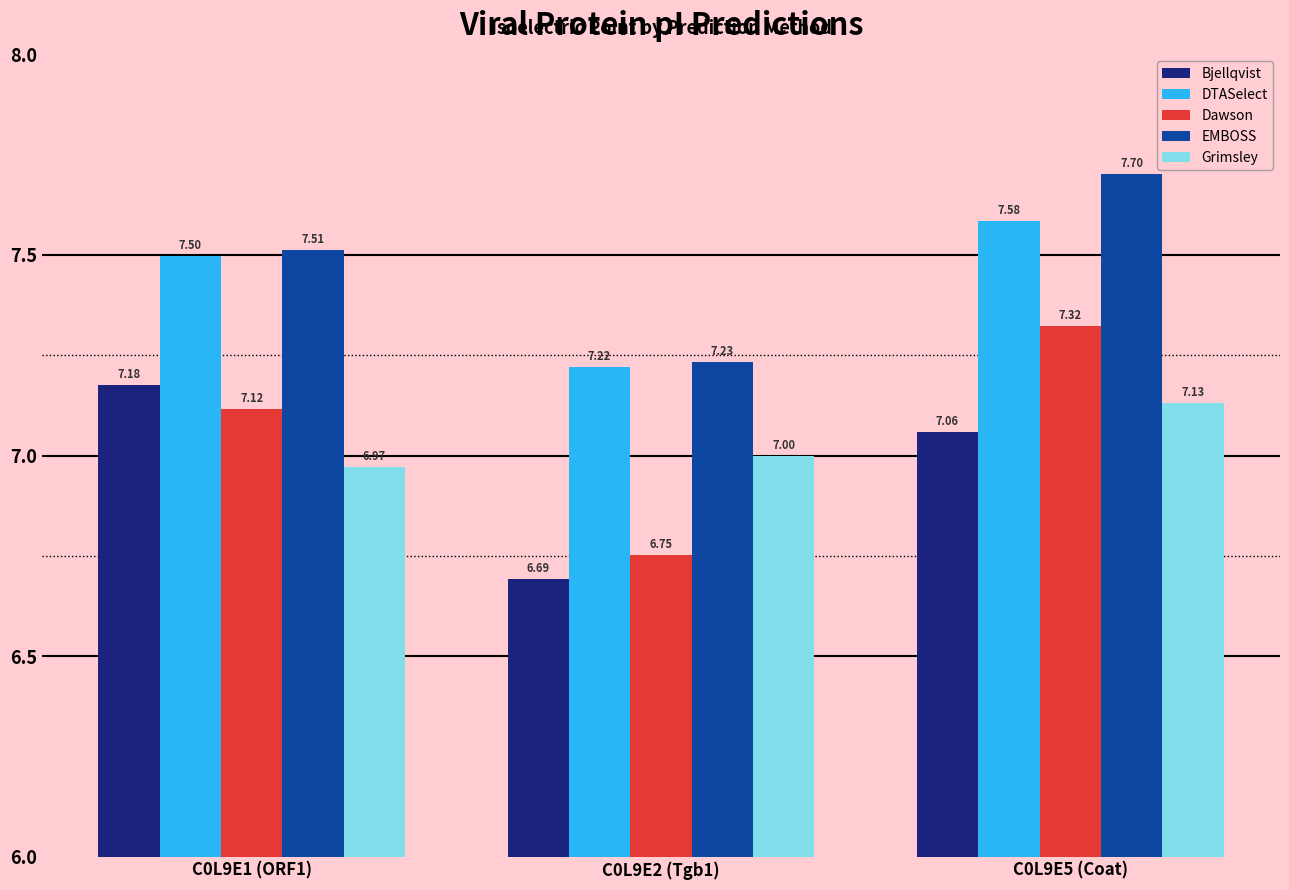

How many groups of bars are there?

3